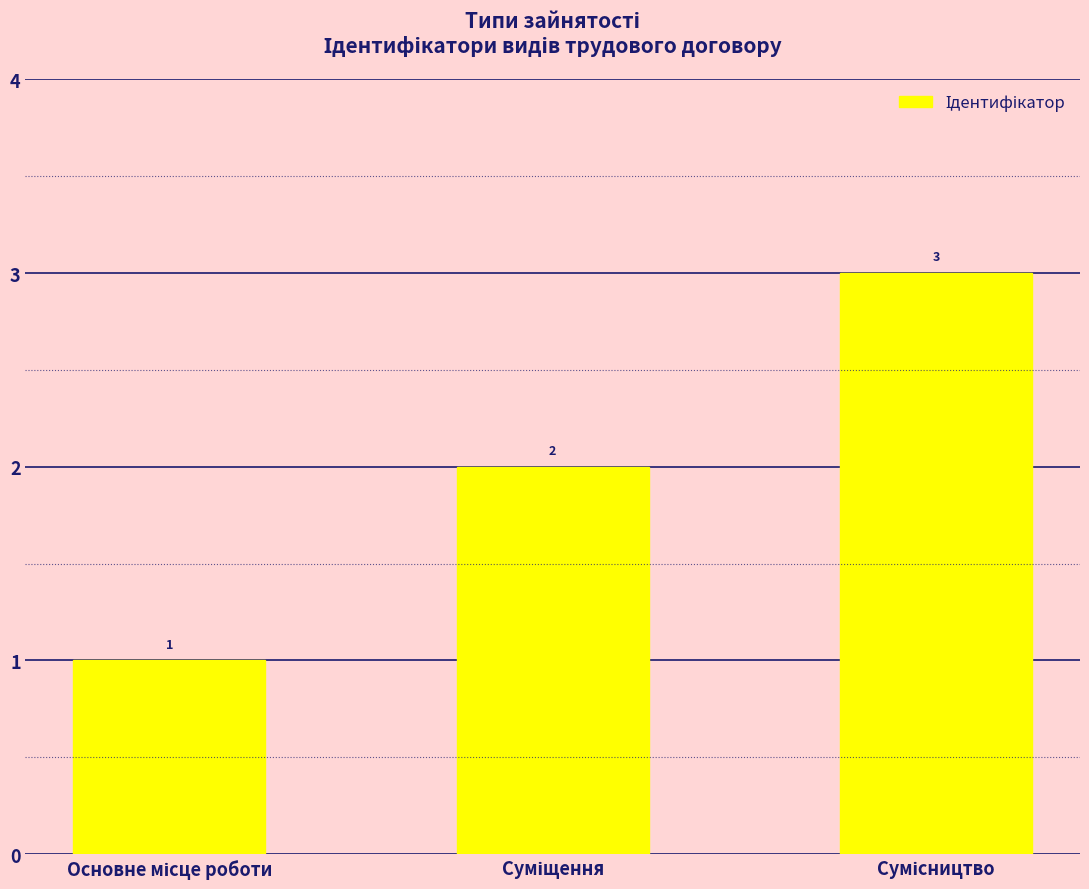

What is the sum of all values?

6